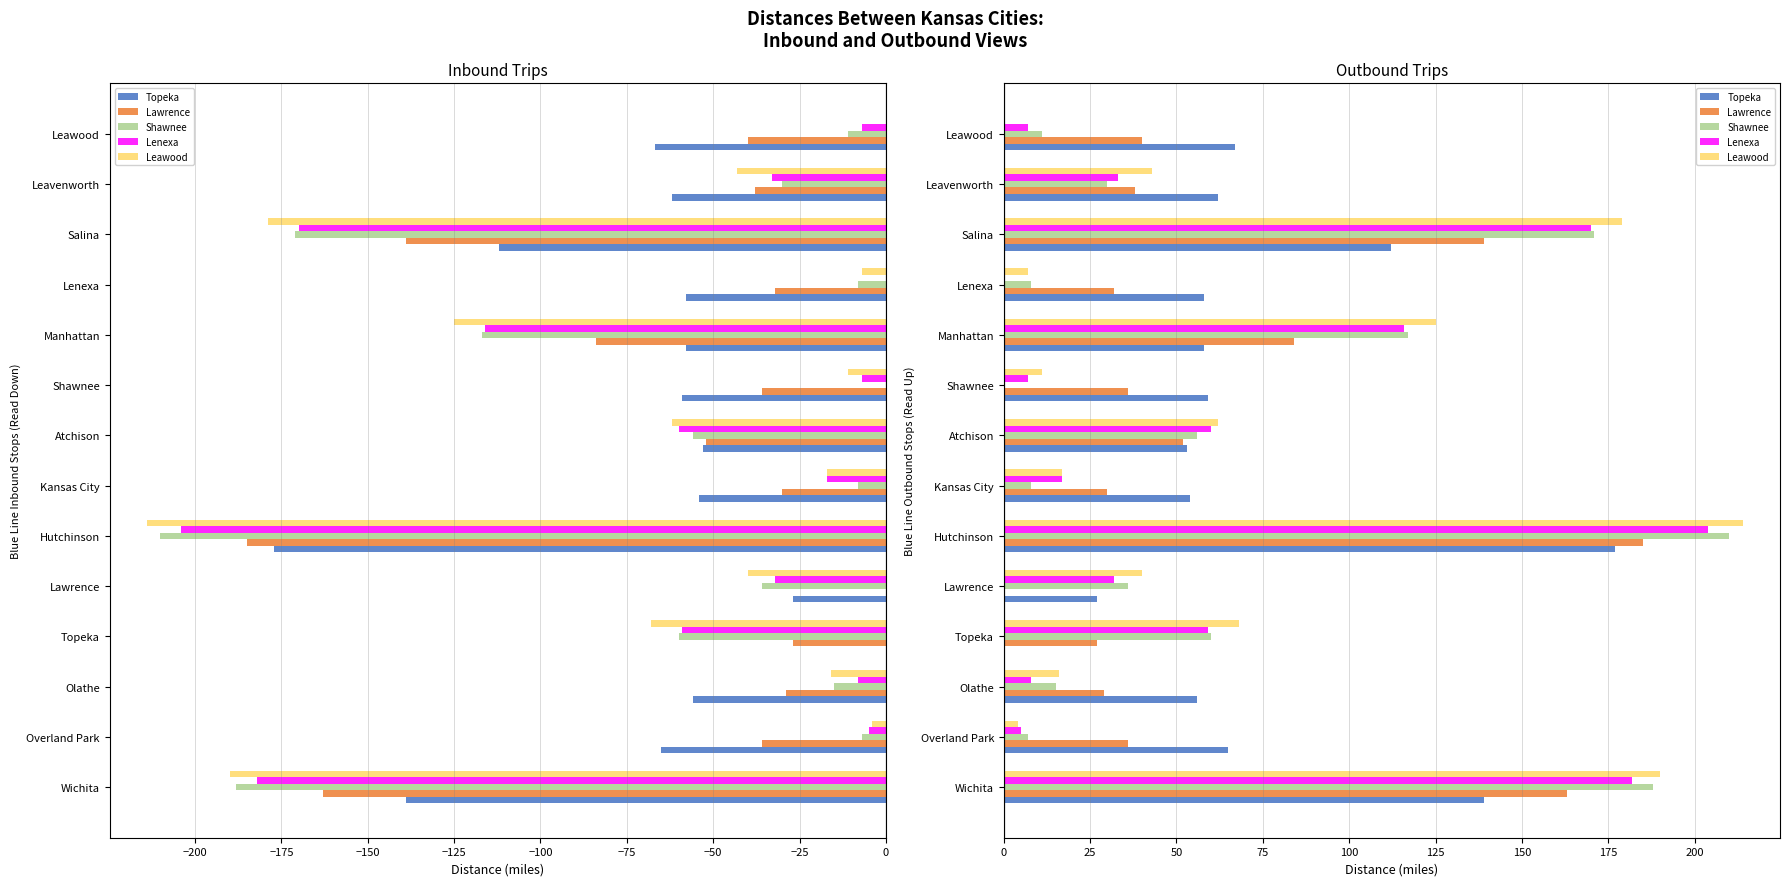

Does the chart contain stacked bars?

No